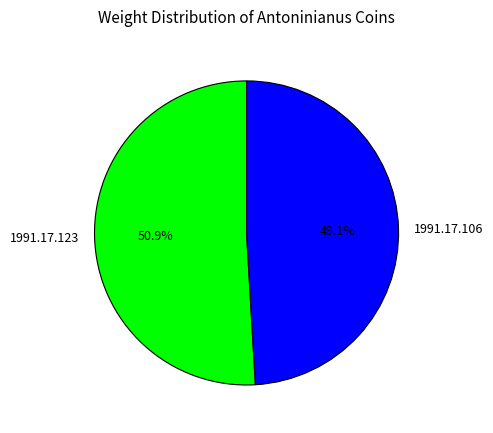

How many slices are in this pie chart?

2